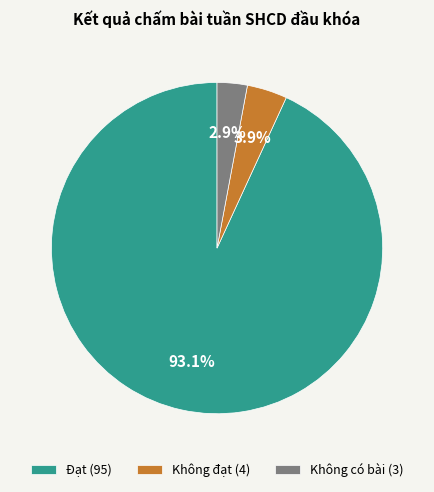

Approximately how many times larger is the value at Không đạt compared to Không có bài?

1.3